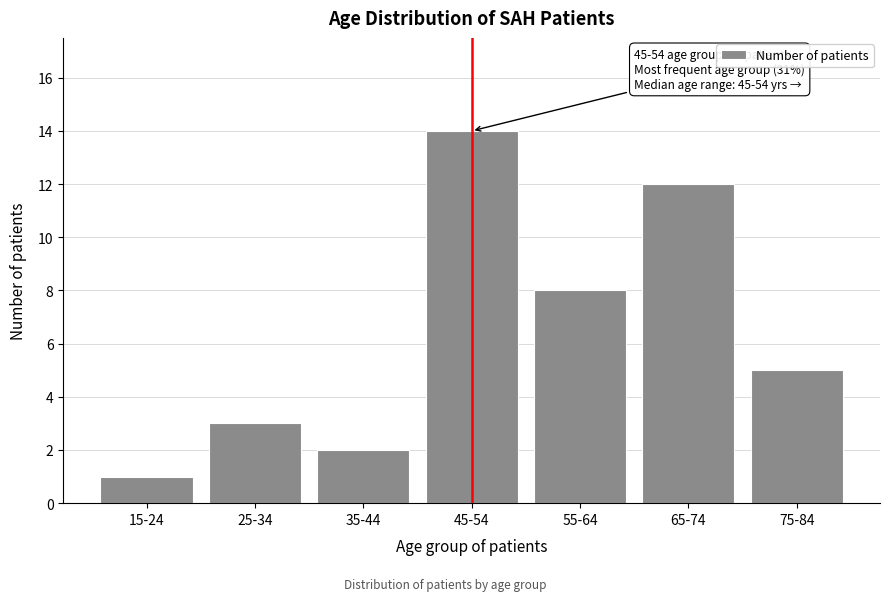

Reading left to right, list all the values displayed in this chart.

15-24=1	25-34=3	35-44=2	45-54=14	55-64=8	65-74=12	75-84=5